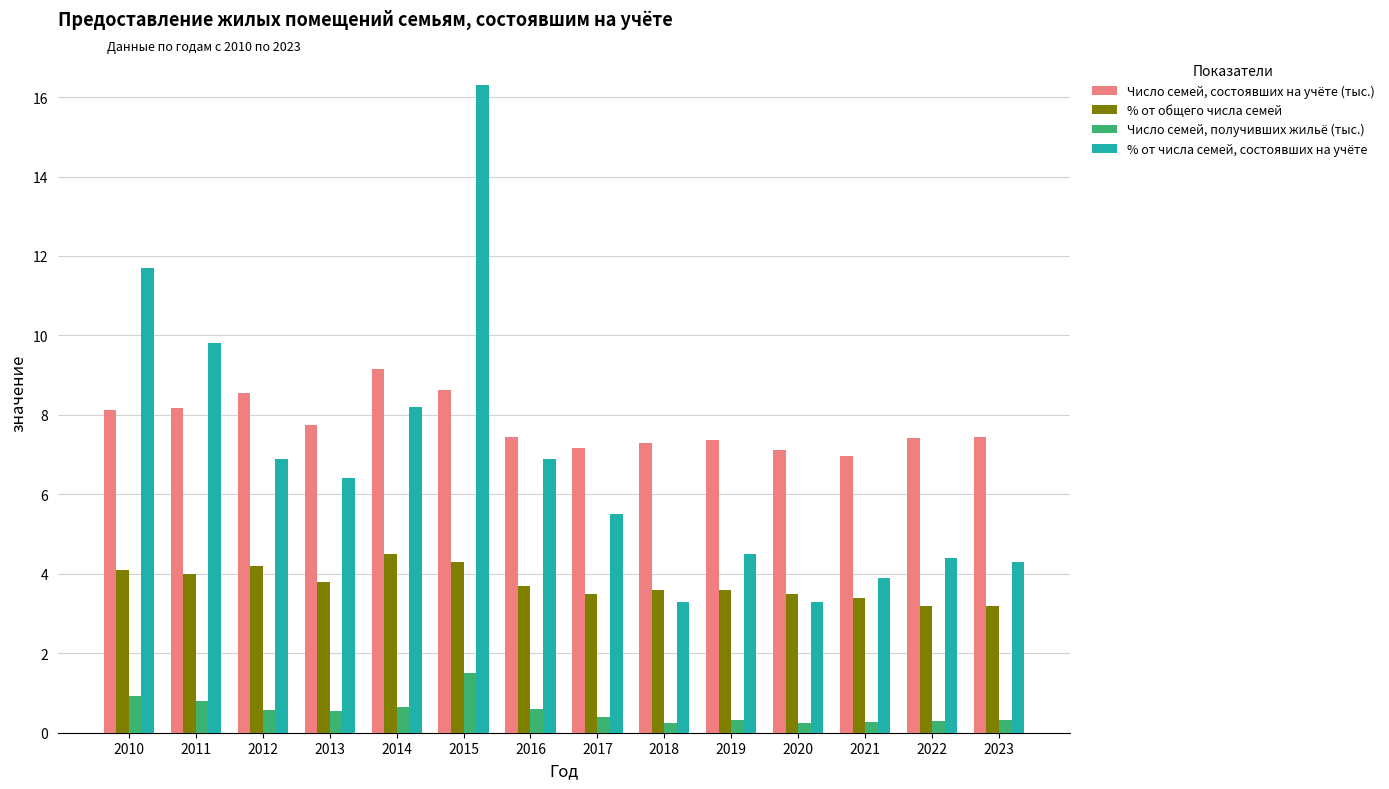

The Число семей, состоявших на учёте (тыс.) series shows 8.6 at 2015. True or false?

True